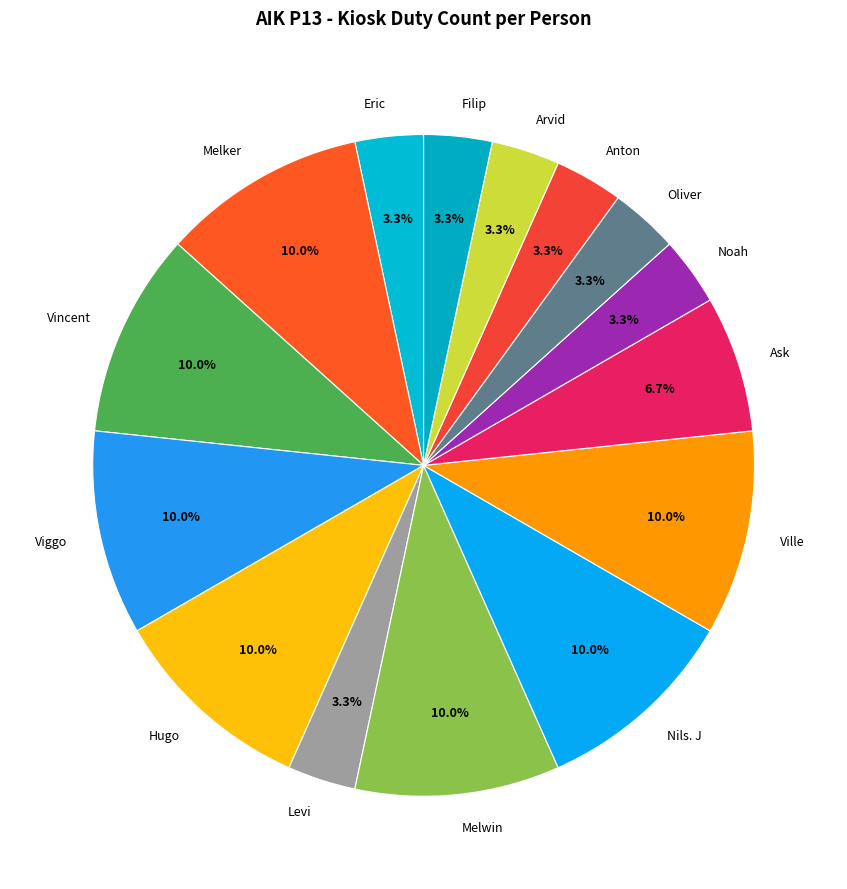

How much of the chart is everything except Melwin?

90.0%